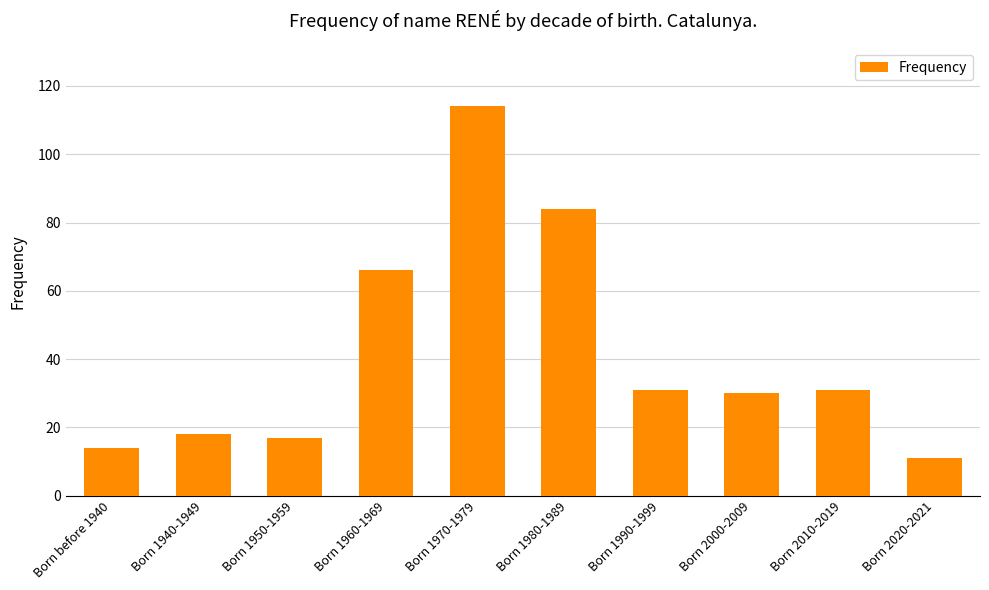

Reading left to right, transcribe all the data shown in this chart.

Born before 1940=14	Born 1940-1949=18	Born 1950-1959=17	Born 1960-1969=66	Born 1970-1979=114	Born 1980-1989=84	Born 1990-1999=31	Born 2000-2009=30	Born 2010-2019=31	Born 2020-2021=11